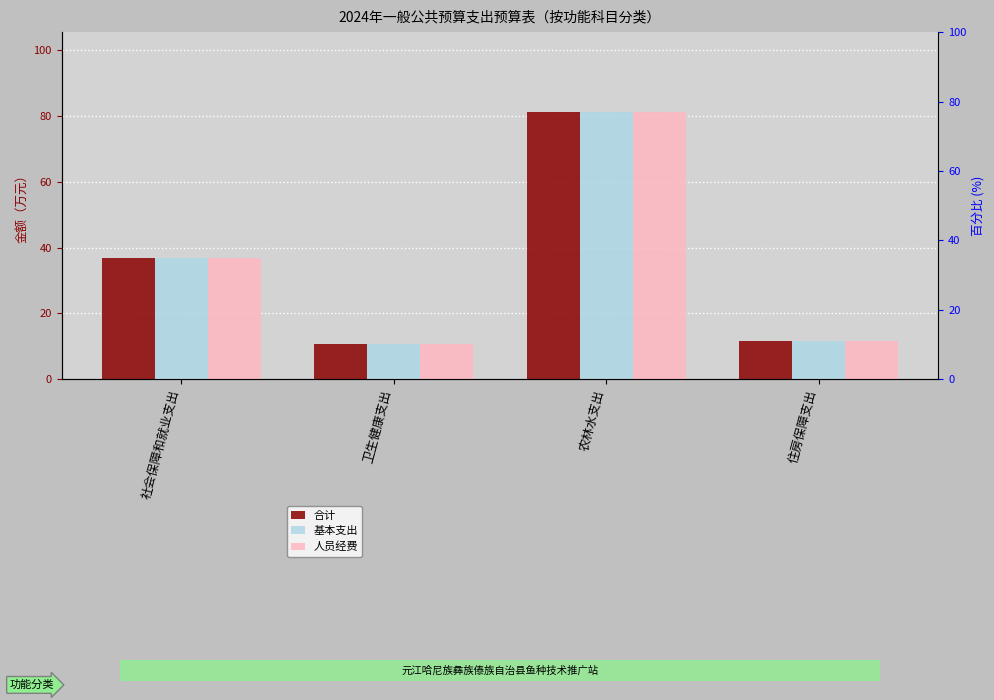

What are all the series names shown in the legend?

合计, 基本支出, 人员经费